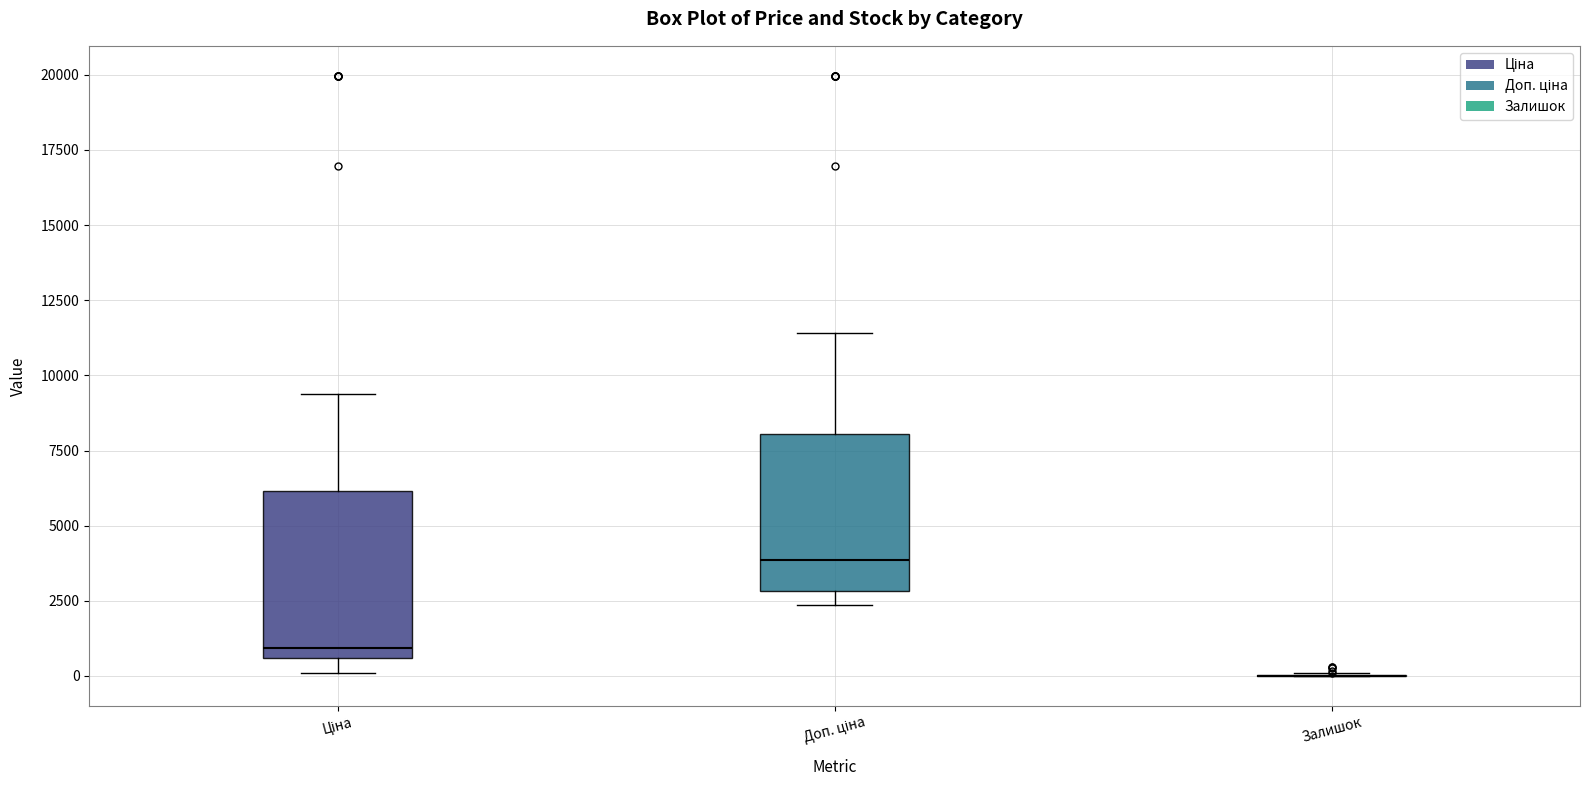

Reading left to right, transcribe this box plot: for each box, give where its median line is, the range the box spans, and where its two whiskers end, as read against the y-axis. The values are not printed on the chart, so give them approximately, as read against the axis.

Ціна: median 1000, box 500 to 6000, whiskers 0 to 9500
Доп. ціна: median 4000, box 3000 to 8000, whiskers 2500 to 11500
Залишок: box collapsed to a line at 0, whiskers 0 to 0